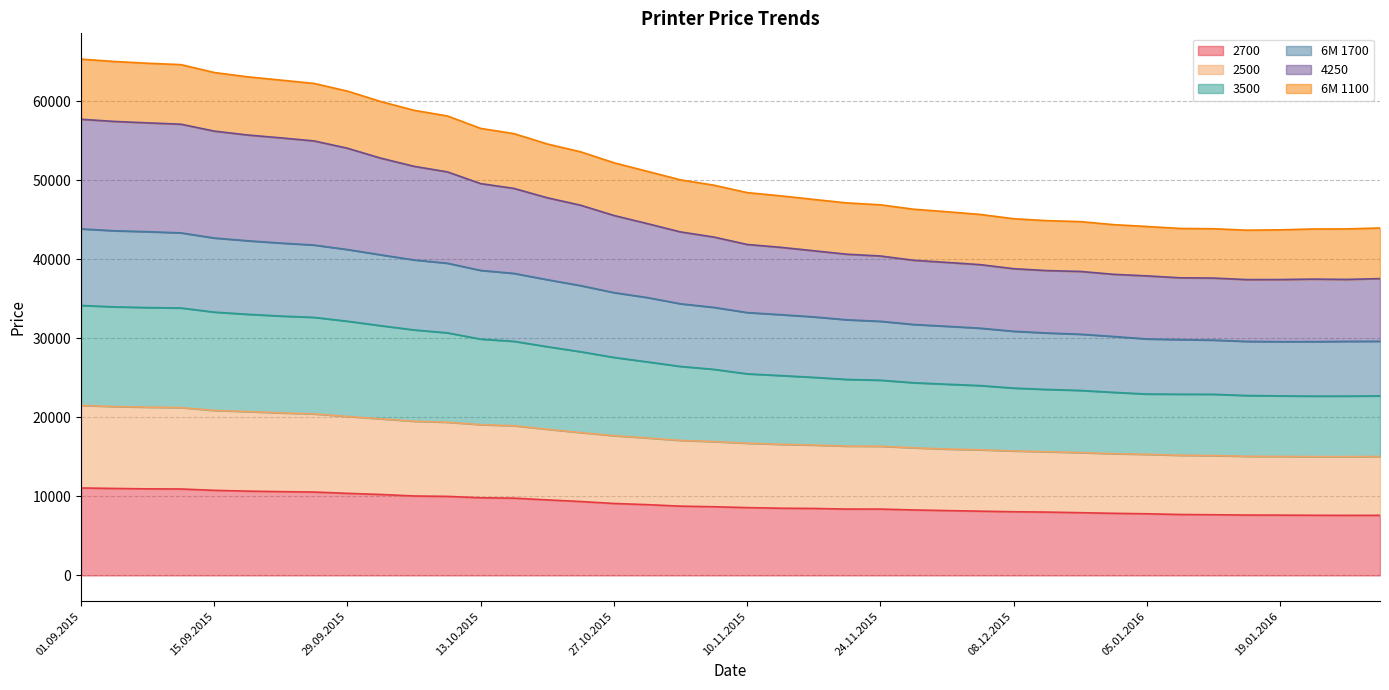

What is the lowest value of the 2700 series?

7603